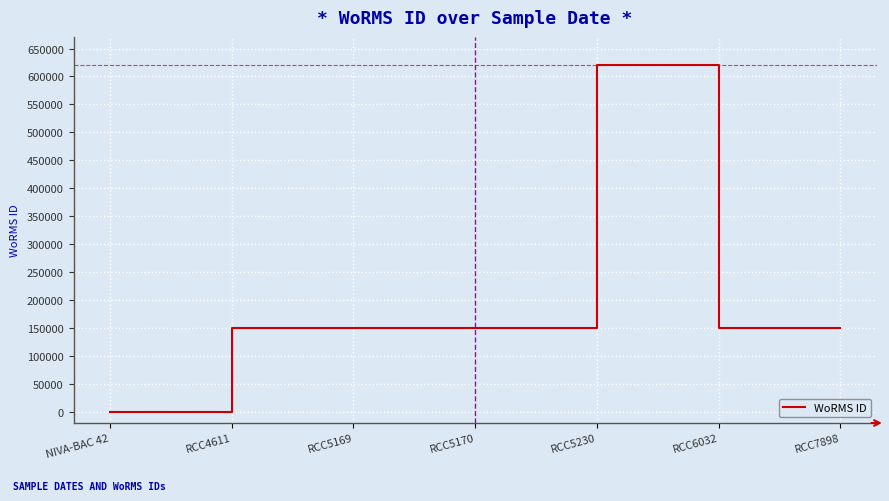

What is the change in value from RCC5170 to RCC5230?

+471654